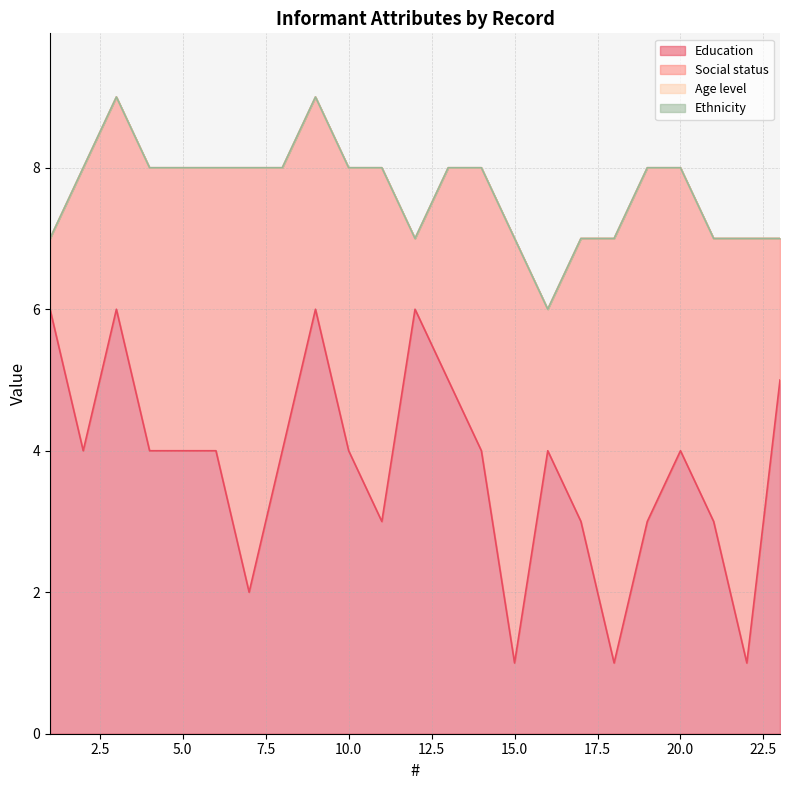

The value of Age level at 20 is 0. True or false?

True